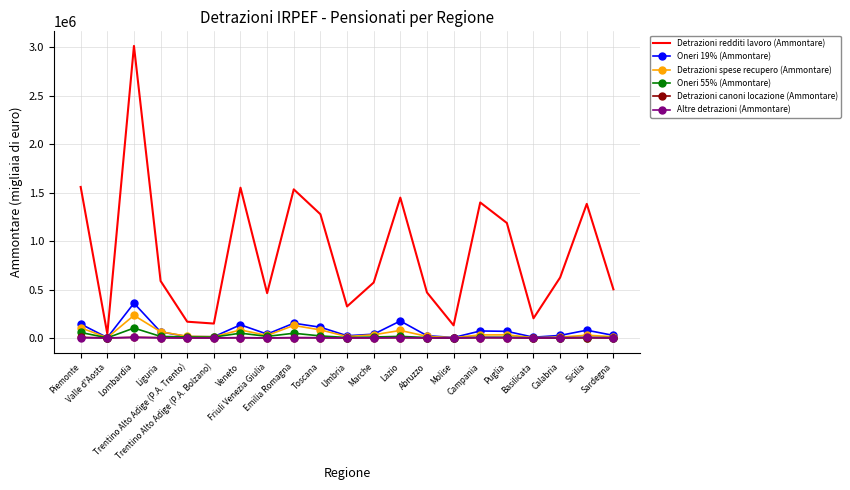

What is the approximate value of Oneri 19% (Ammontare) at Emilia Romagna, to the nearest 10?

152450